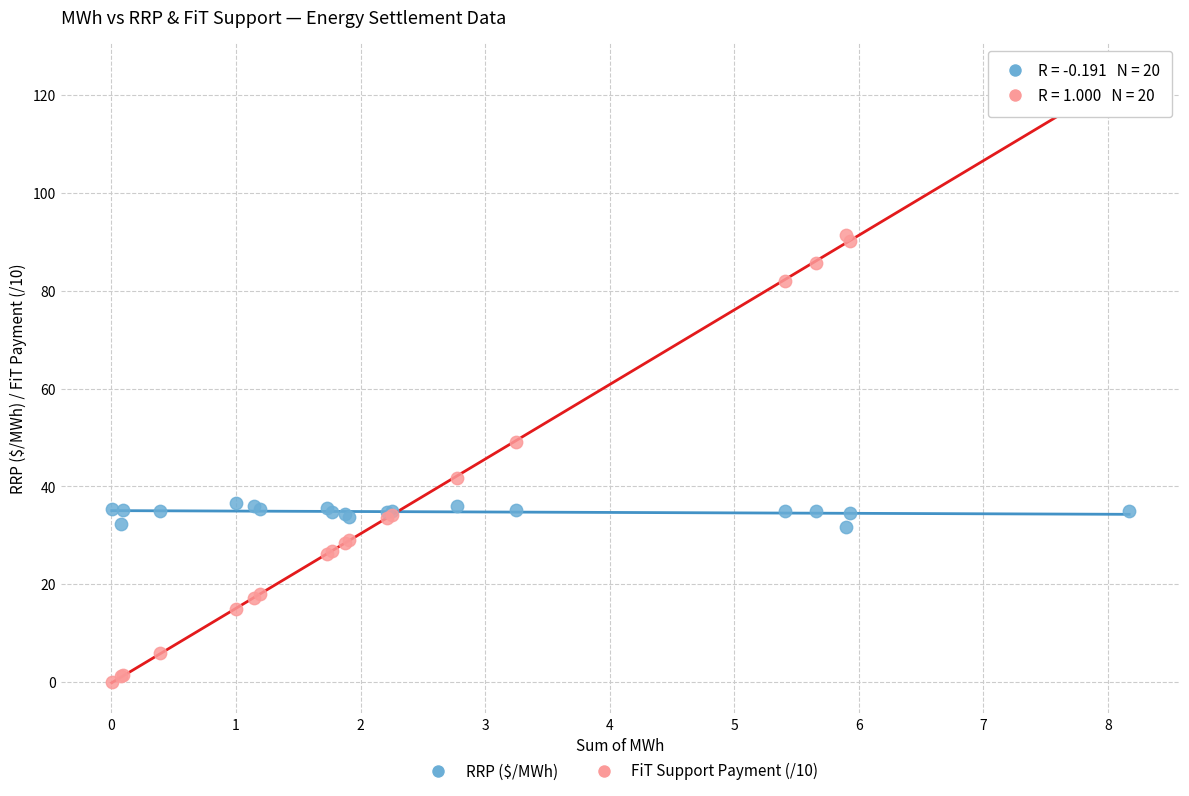

Which series has the widest spread of Y values?

FiT Support Payment (/10)